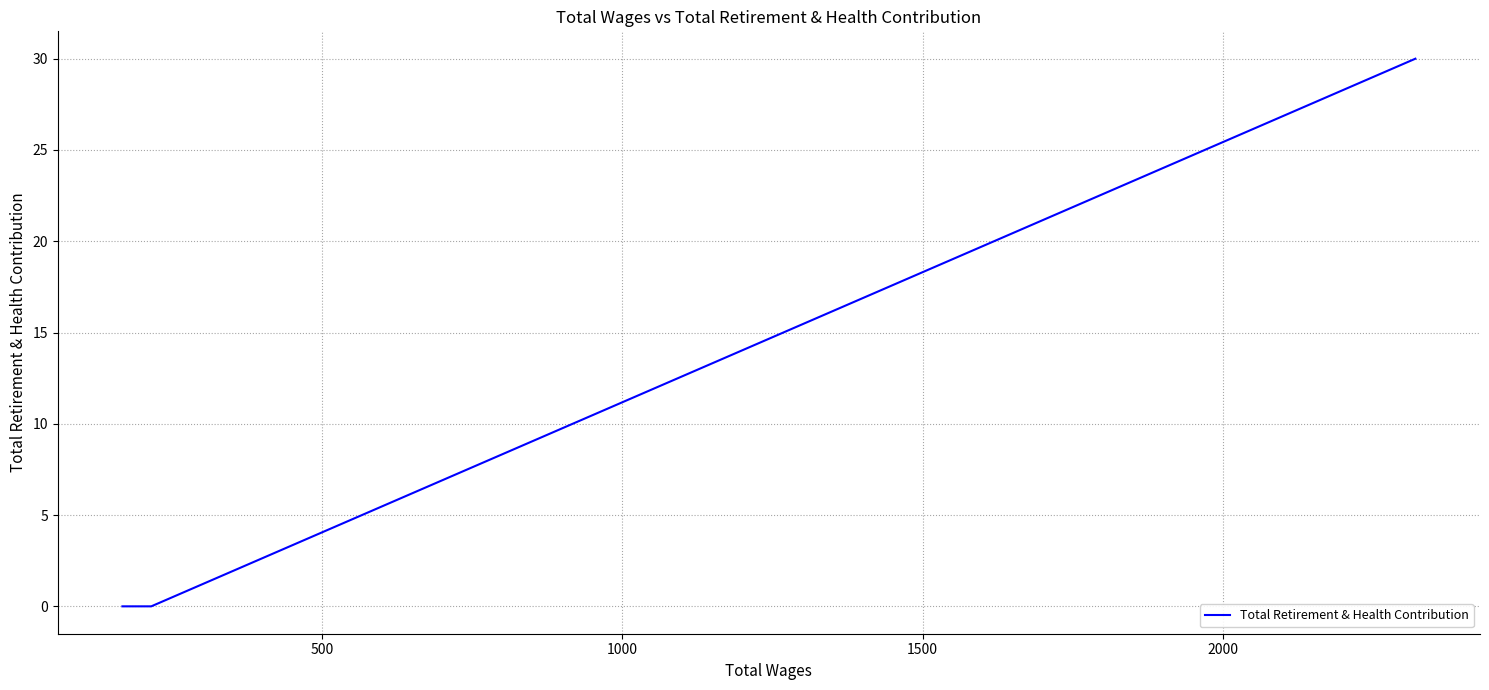

The value at 500 is 12. True or false?

False